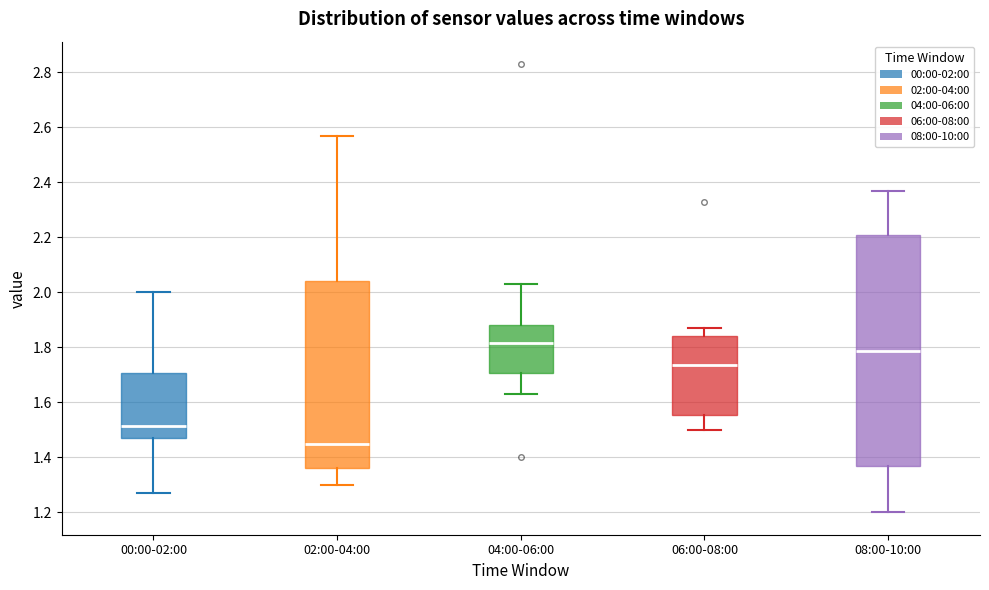

Which box has the lowest median line?

02:00-04:00